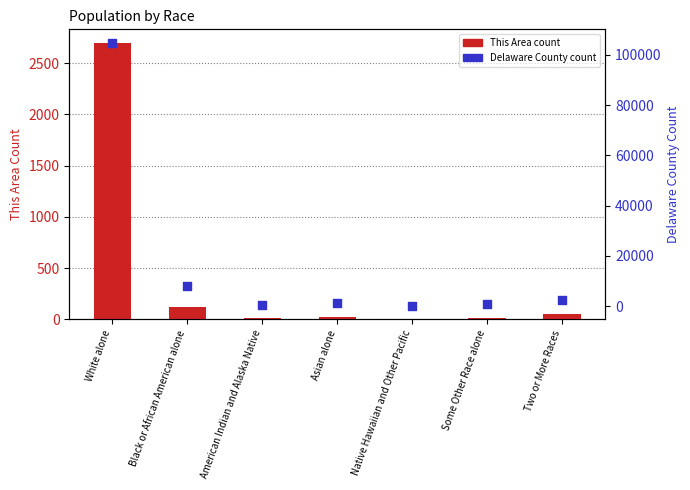

Which series has the largest Y range (max minus min)?

Delaware County